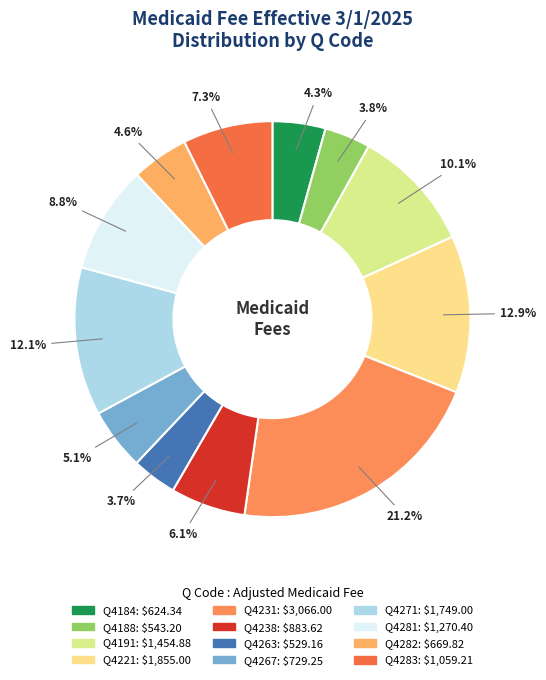

To the nearest percent, what is the difference between the Q4263 and Q4238 slice percentages?

2%